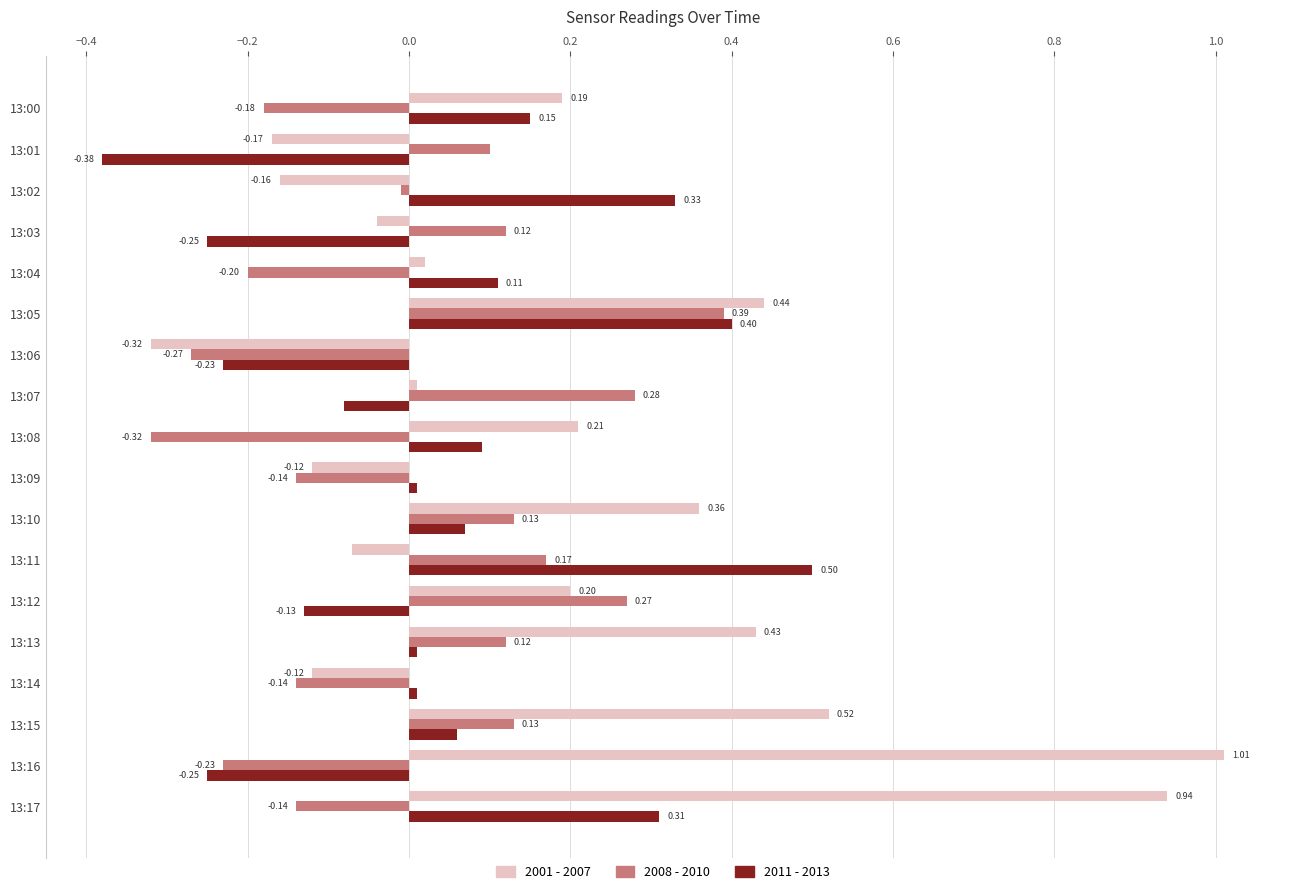

Which series has the largest total across all categories?

2001 - 2007